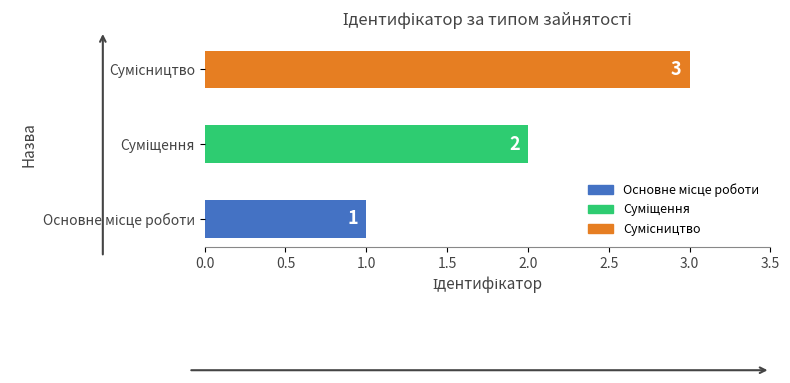

How many bars are there in total?

3